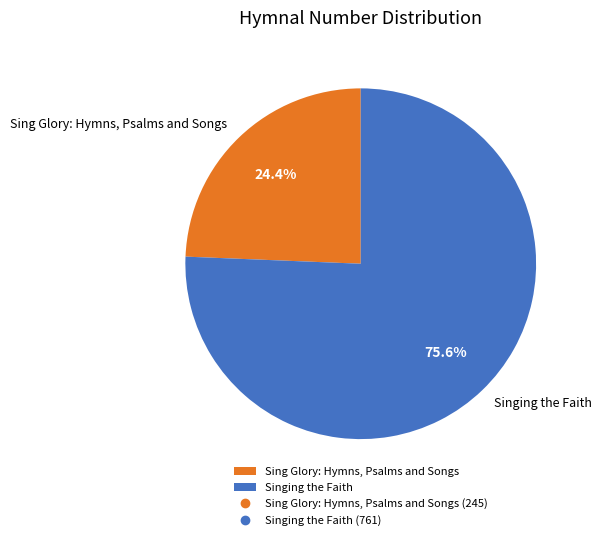

Count the number of slices in the pie.

2